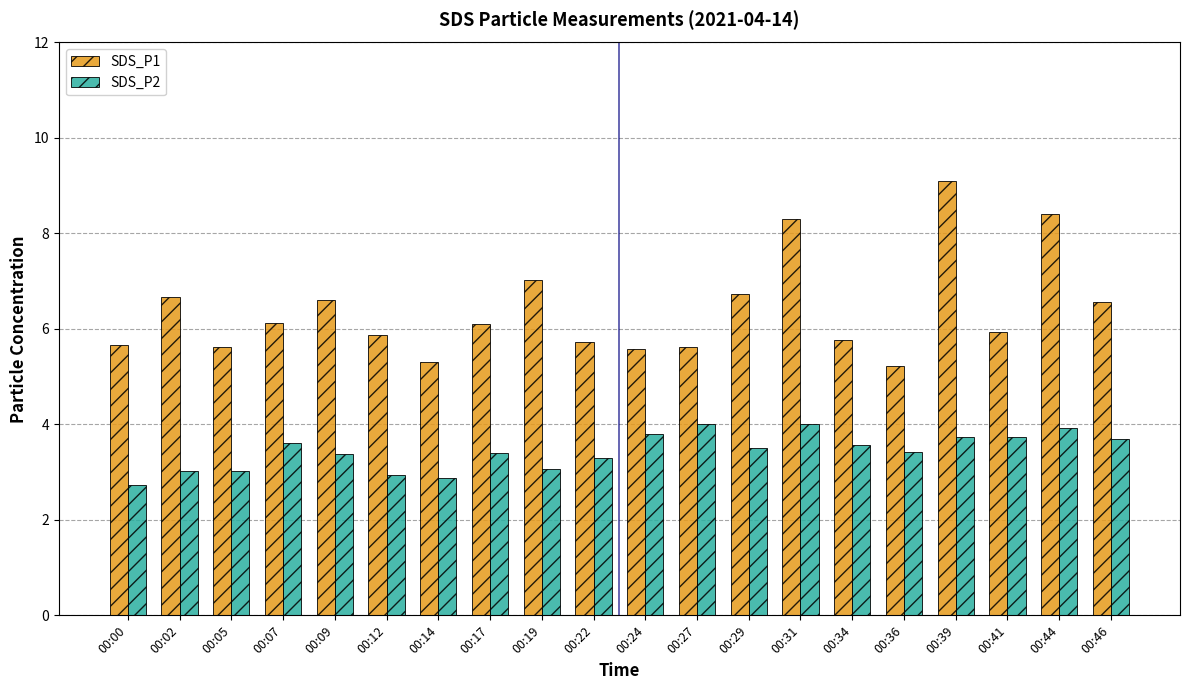

At 00:41, list the series in order from smallest to largest.

SDS_P2, SDS_P1